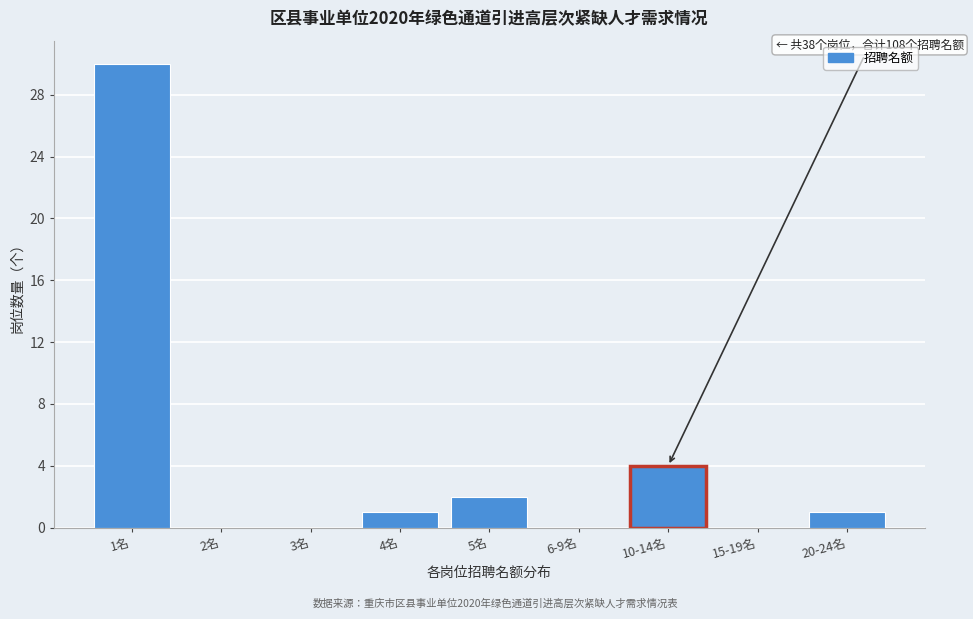

Reading right to left, transcribe all the data shown in this chart.

20-24名=1	15-19名=0	10-14名=4	6-9名=0	5名=2	4名=1	3名=0	2名=0	1名=30